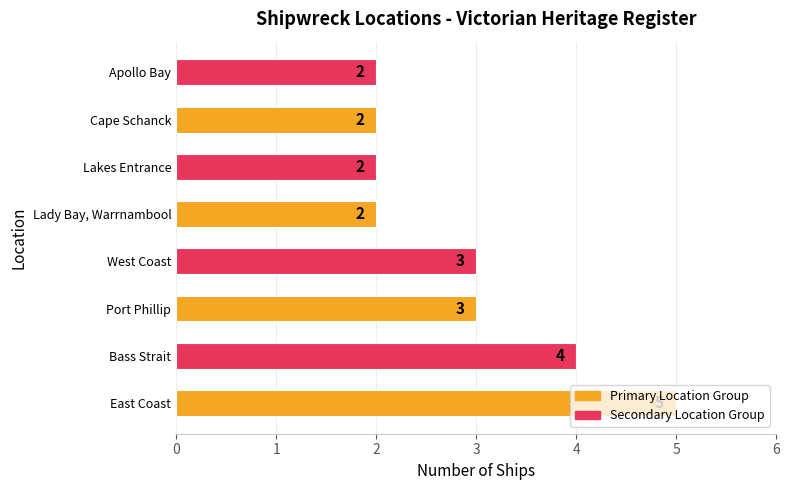

The value at East Coast is 2. True or false?

False